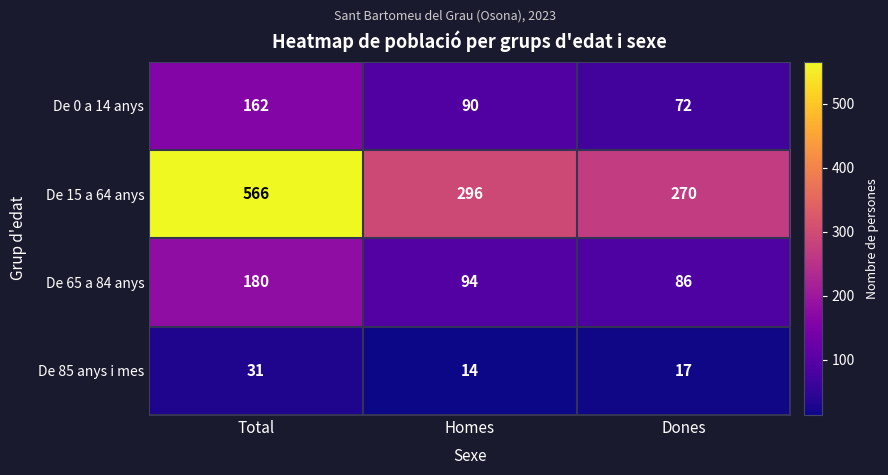

Reading left to right, transcribe all the data shown in this chart.

De 0 a 14 anys: Total=162	Homes=90	Dones=72
De 15 a 64 anys: Total=566	Homes=296	Dones=270
De 65 a 84 anys: Total=180	Homes=94	Dones=86
De 85 anys i mes: Total=31	Homes=14	Dones=17